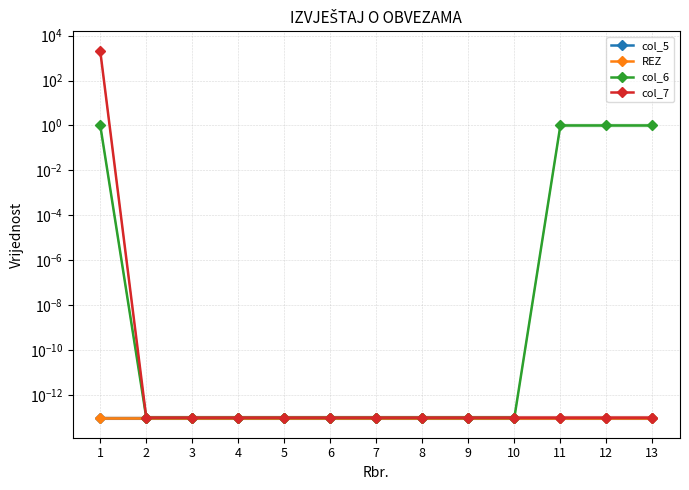

How many distinct data groups are displayed?

4